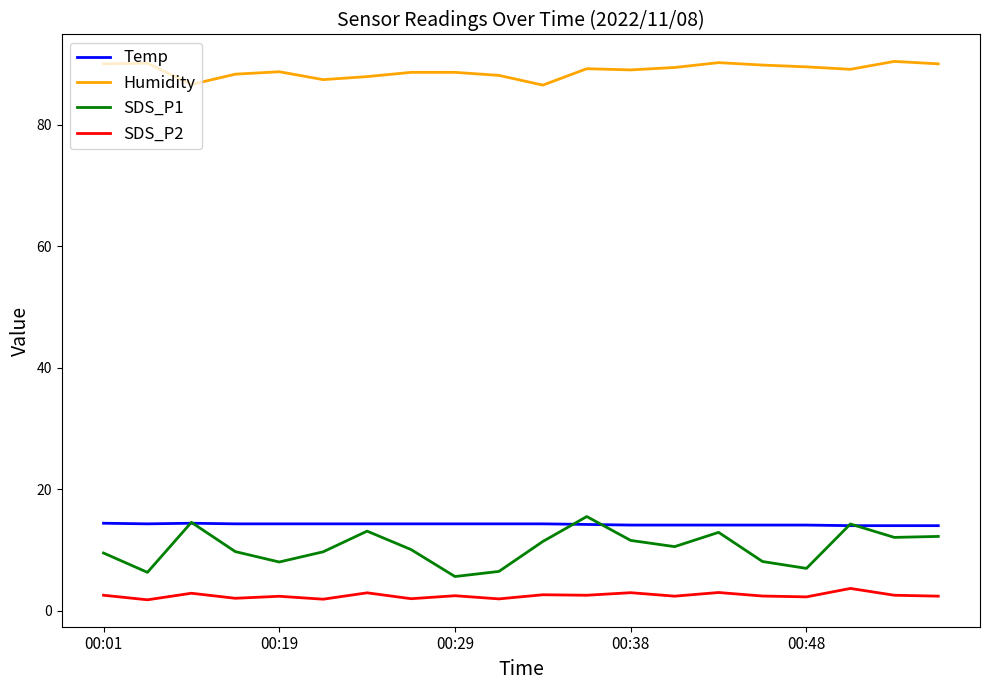

Which series has the widest spread of values?

SDS_P1